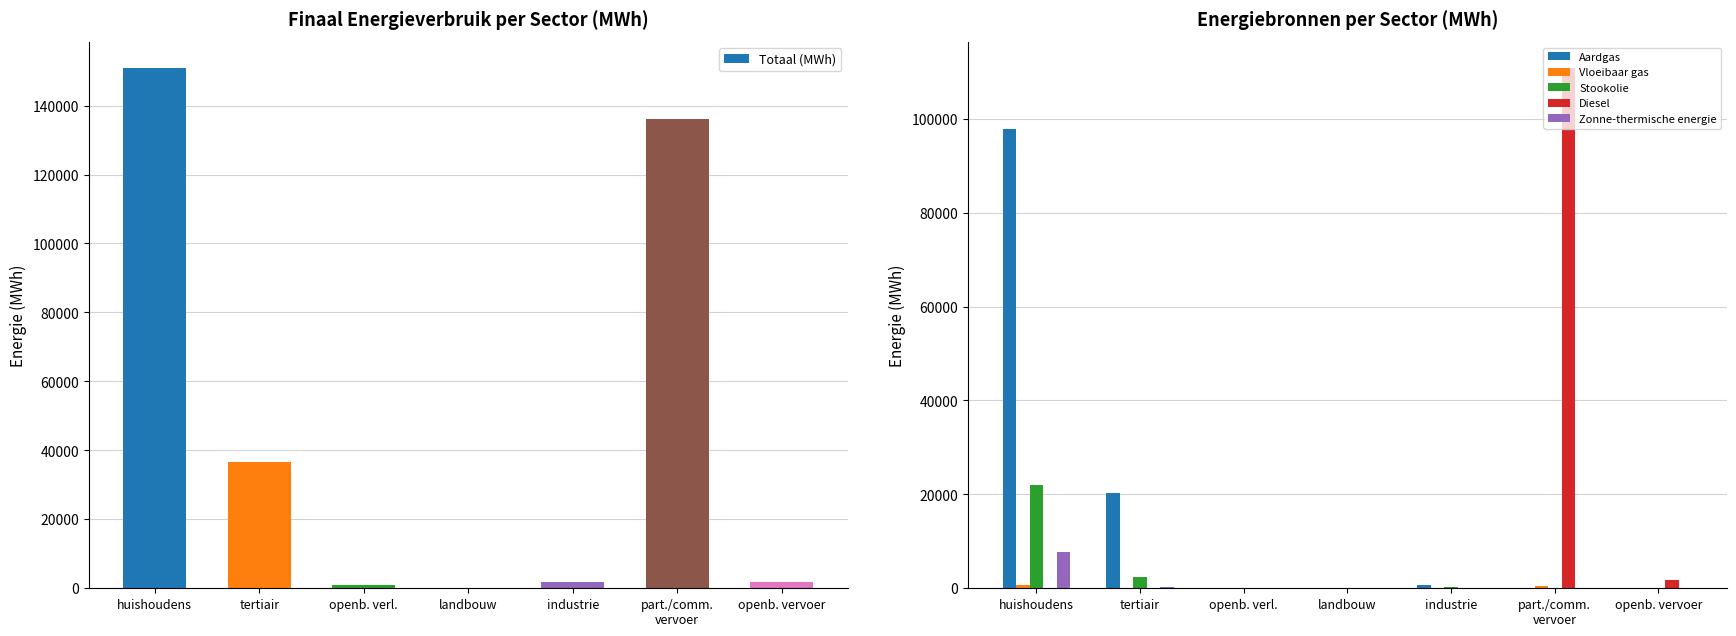

Which series has the widest spread of values?

Totaal (MWh)